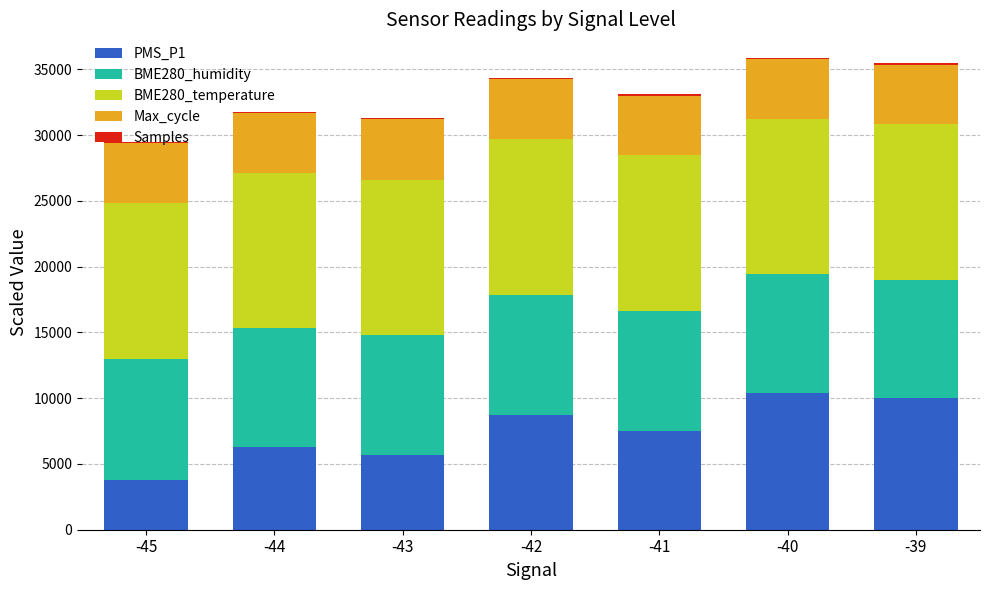

At which label does PMS_P1 first exceed 7500?

-42